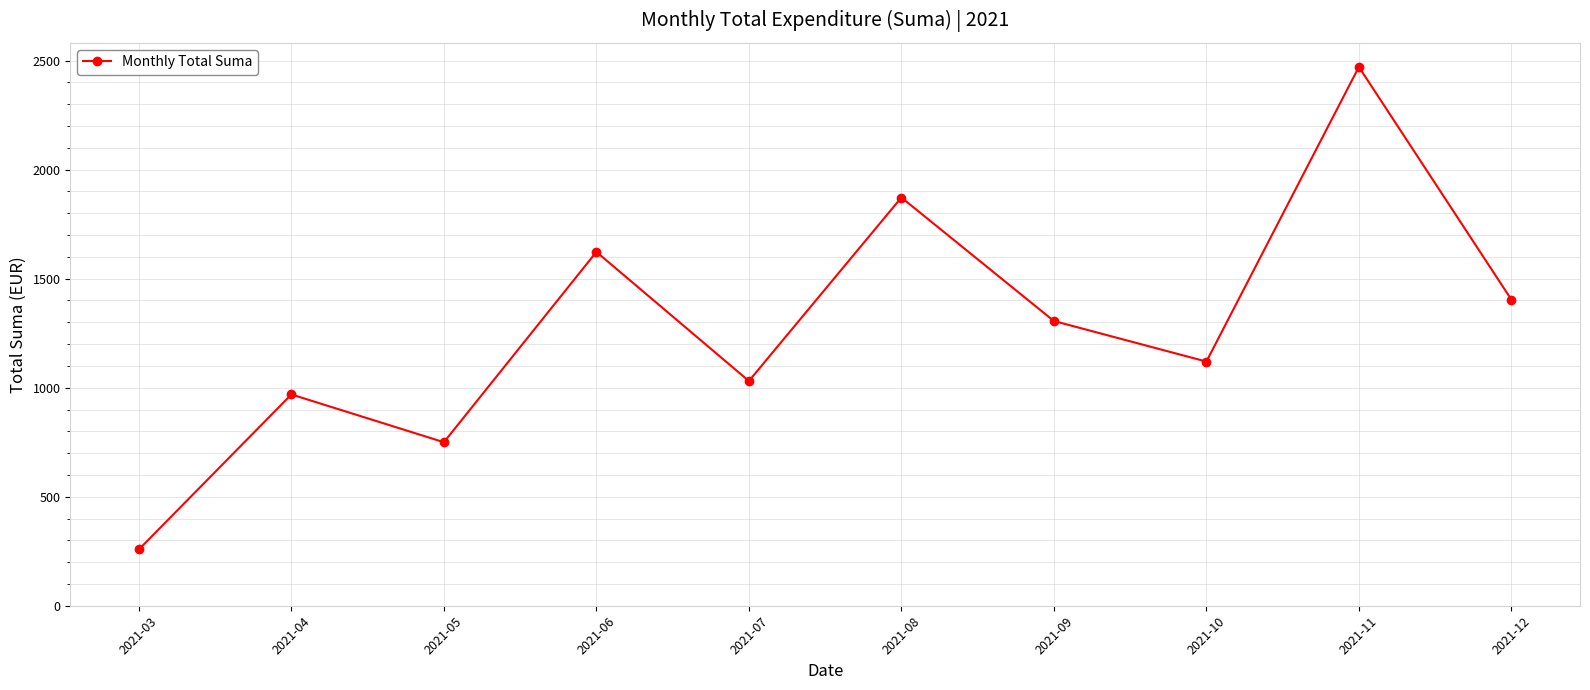

The chart shows a value of 162.1 at 2021-03. True or false?

False